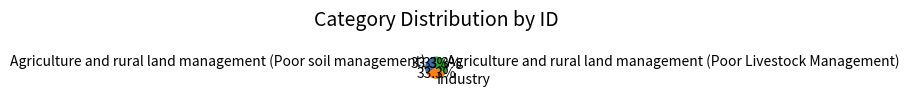

Count the number of slices in the pie.

3